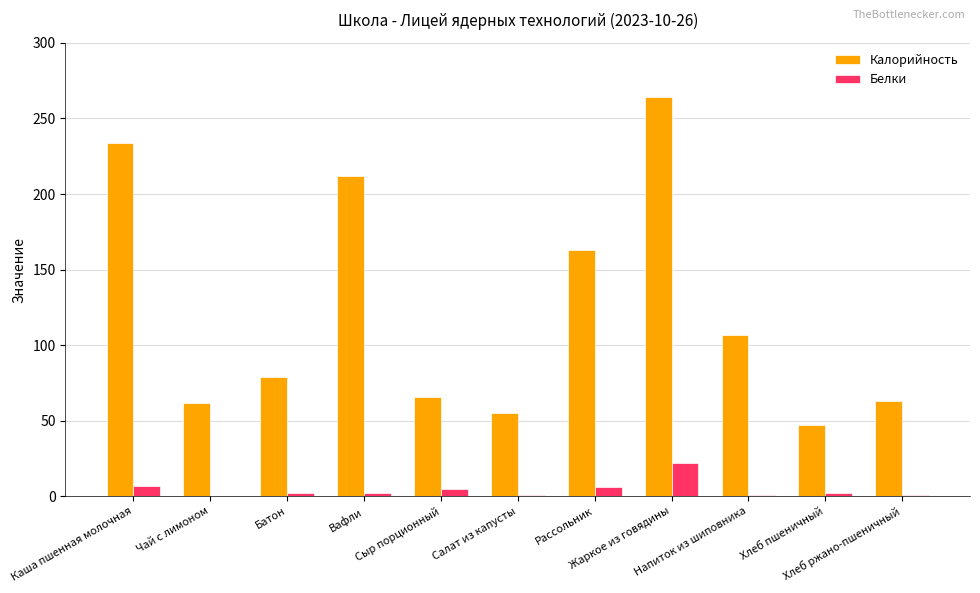

Which category has the highest value across all series?

Жаркое из говядины